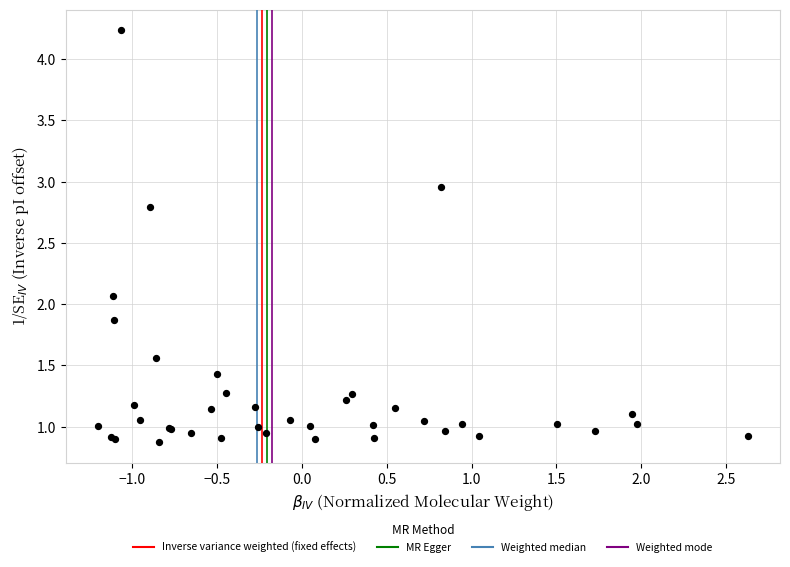

What Y value in the scatter plot is closest to 2?

2.1